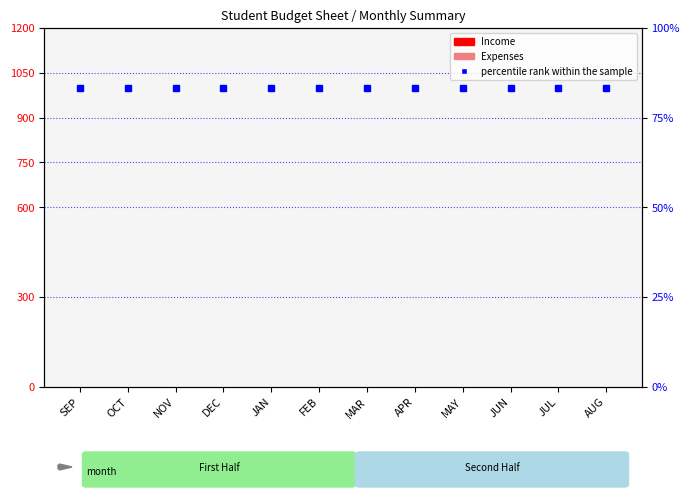

Which has a higher value, AUG or OCT?

AUG